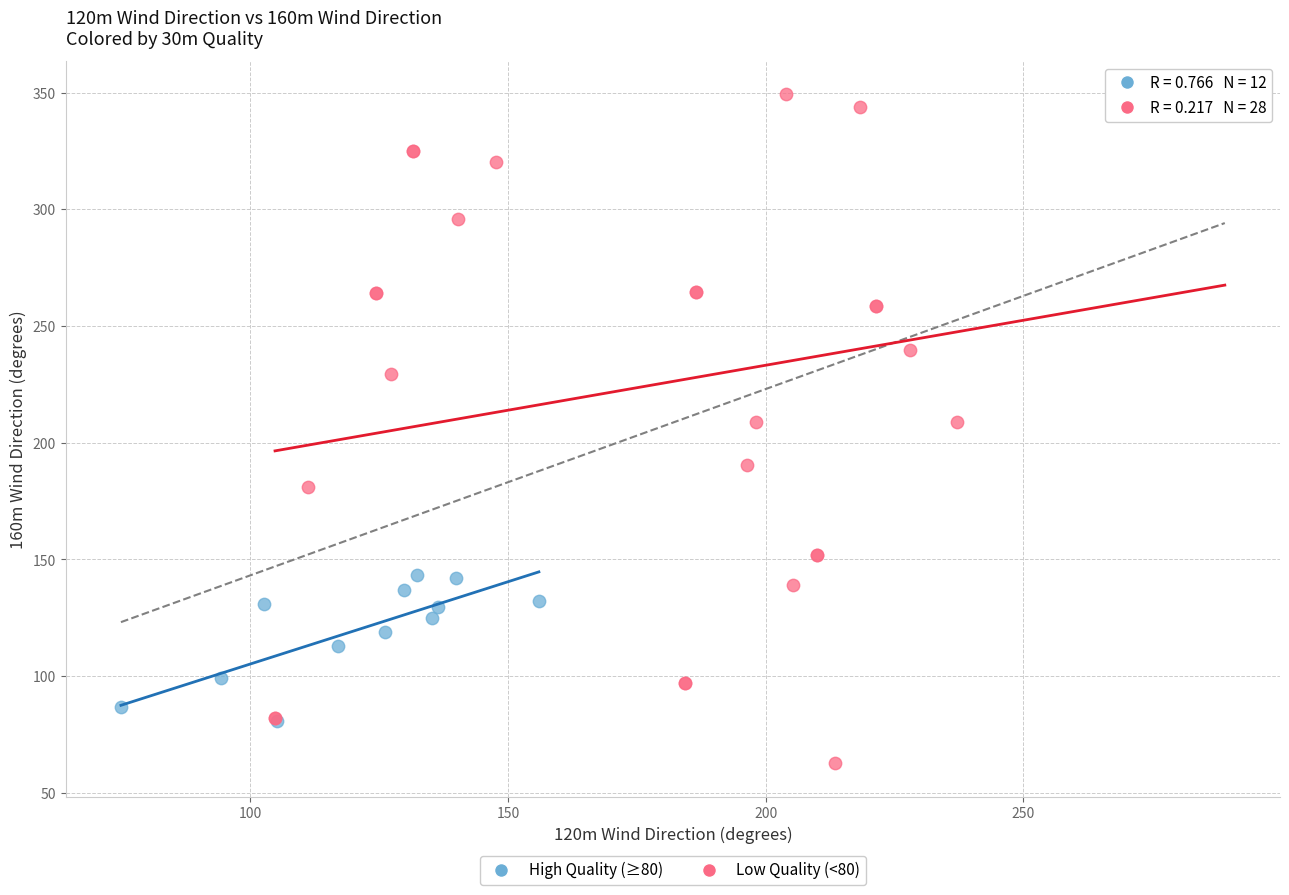

Which series has the widest spread of Y values?

Low Quality (<80)